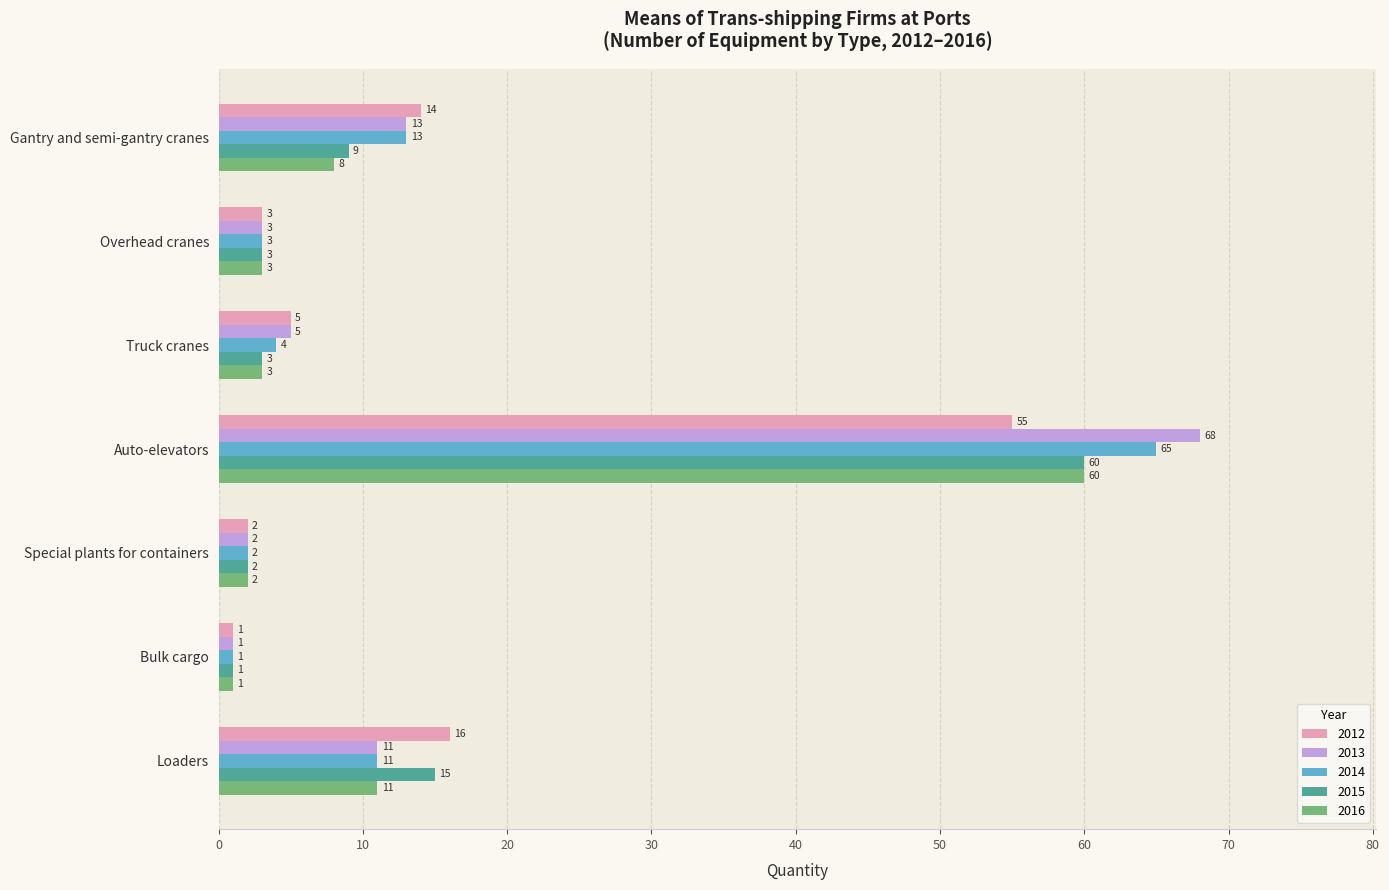

What are all the series names shown in the legend?

2012, 2013, 2014, 2015, 2016